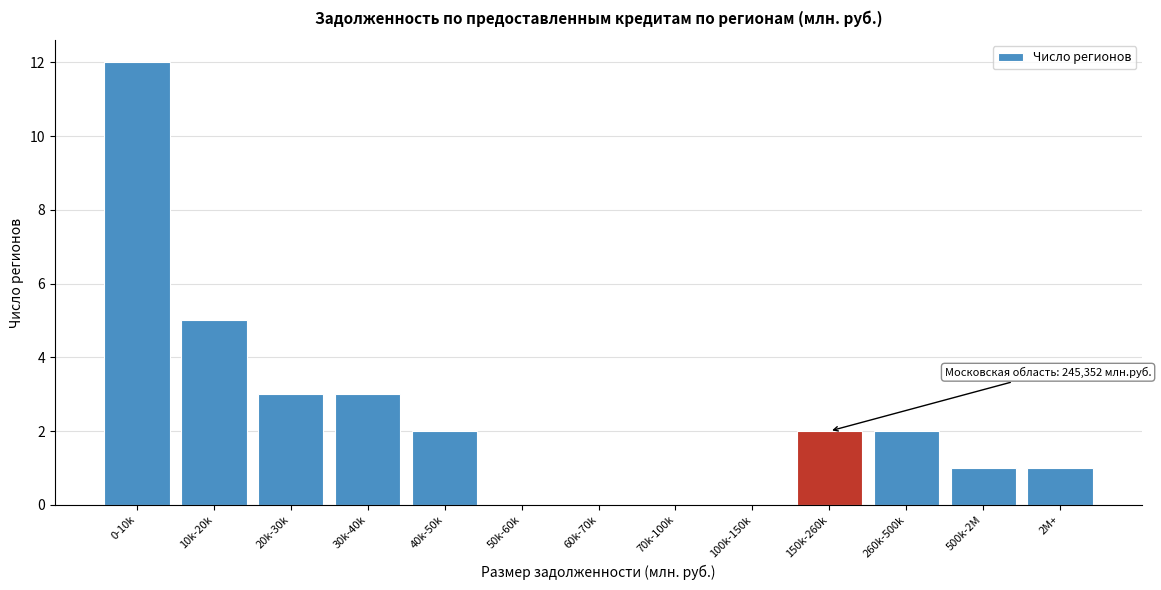

Reading left to right, extract all data points from this chart.

0-10k=12	10k-20k=5	20k-30k=3	30k-40k=3	40k-50k=2	50k-60k=0	60k-70k=0	70k-100k=0	100k-150k=0	150k-260k=2	260k-500k=2	500k-2M=1	2M+=1